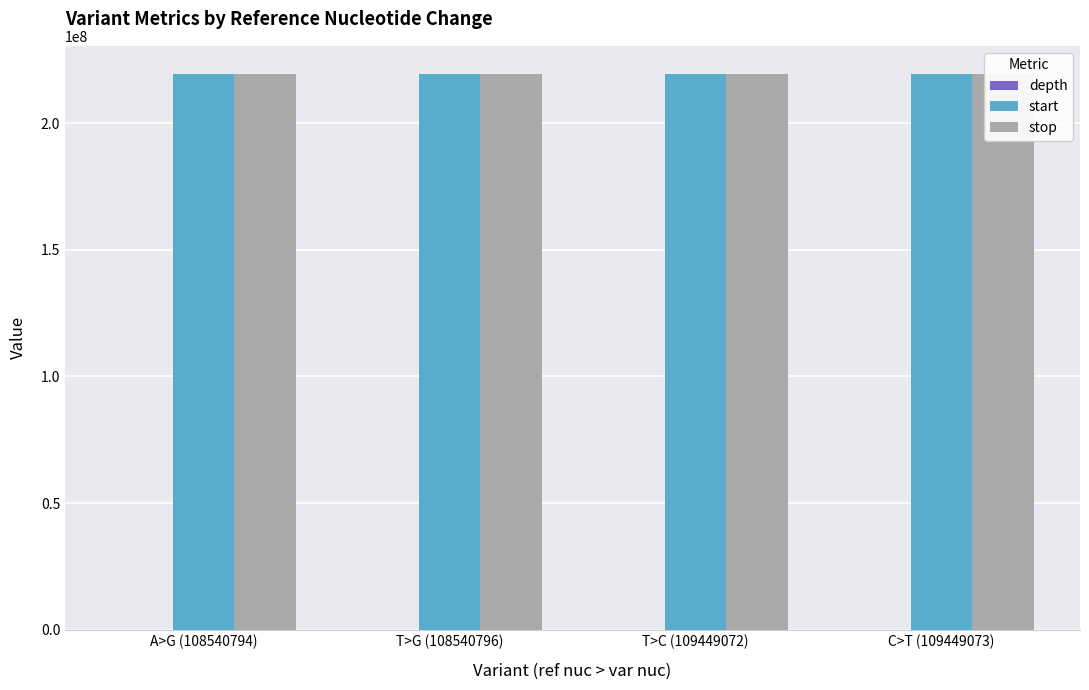

What is the maximum value shown in the chart?

219544068